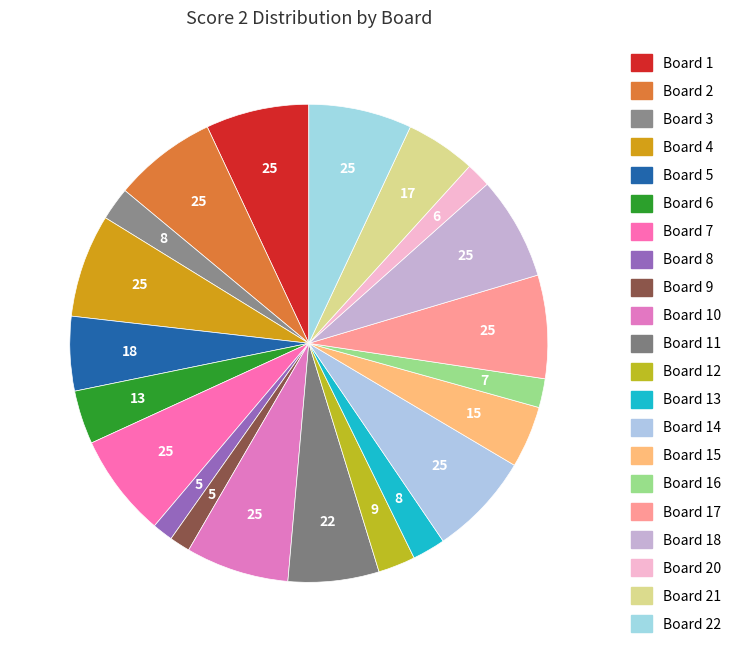

Count the number of slices in the pie.

21